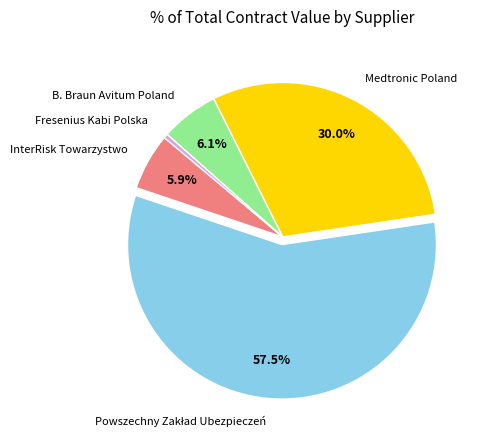

Is the sum of Fresenius Kabi Polska and B. Braun Avitum Poland greater than half?

No